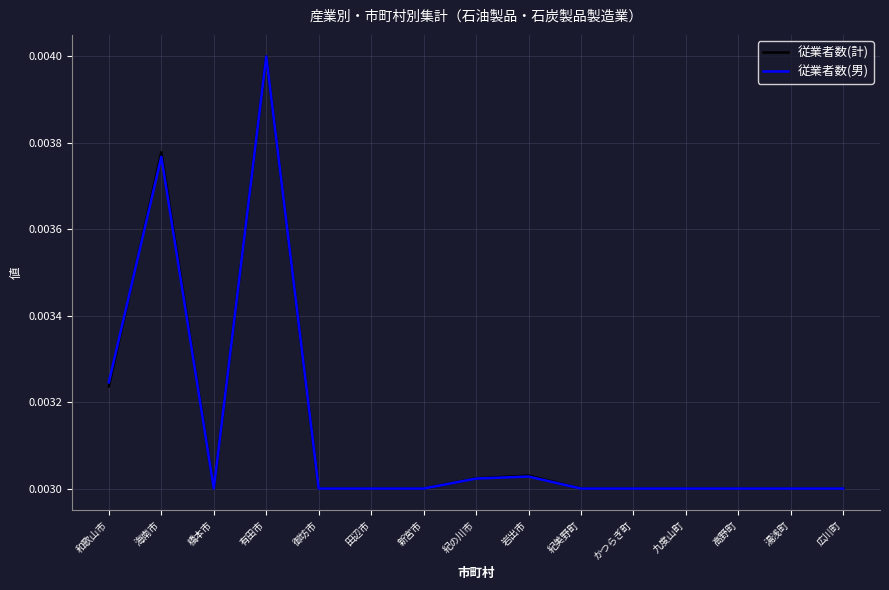

Is the value of 従業者数(男) at 海南市 greater than the value of 従業者数(計) at 岩出市?

Yes